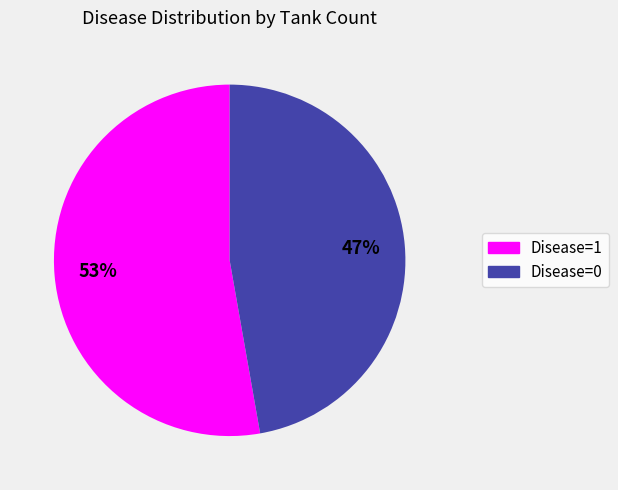

To the nearest percent, what is the average slice percentage?

50%